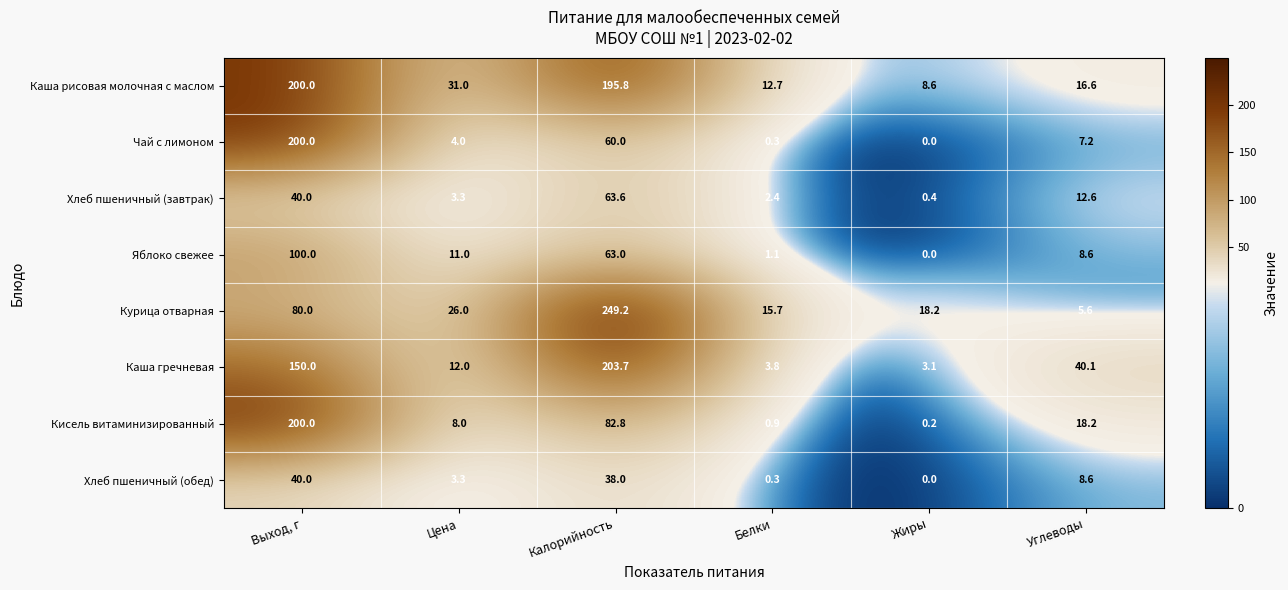

What value does the Курица отварная series have at Жиры?

18.2